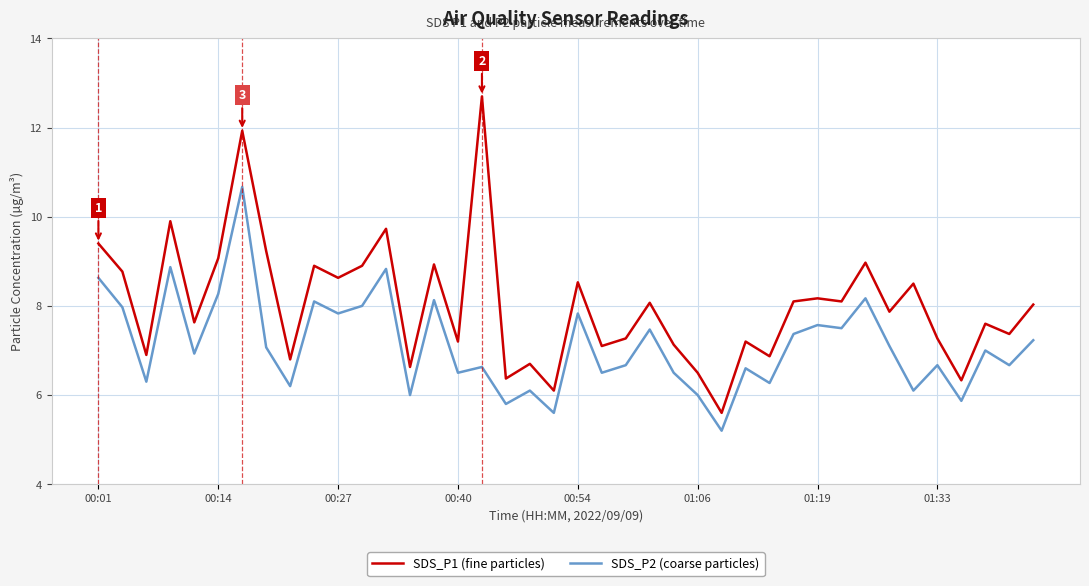

Which series has the largest total across all categories?

SDS_P1 (fine particles)